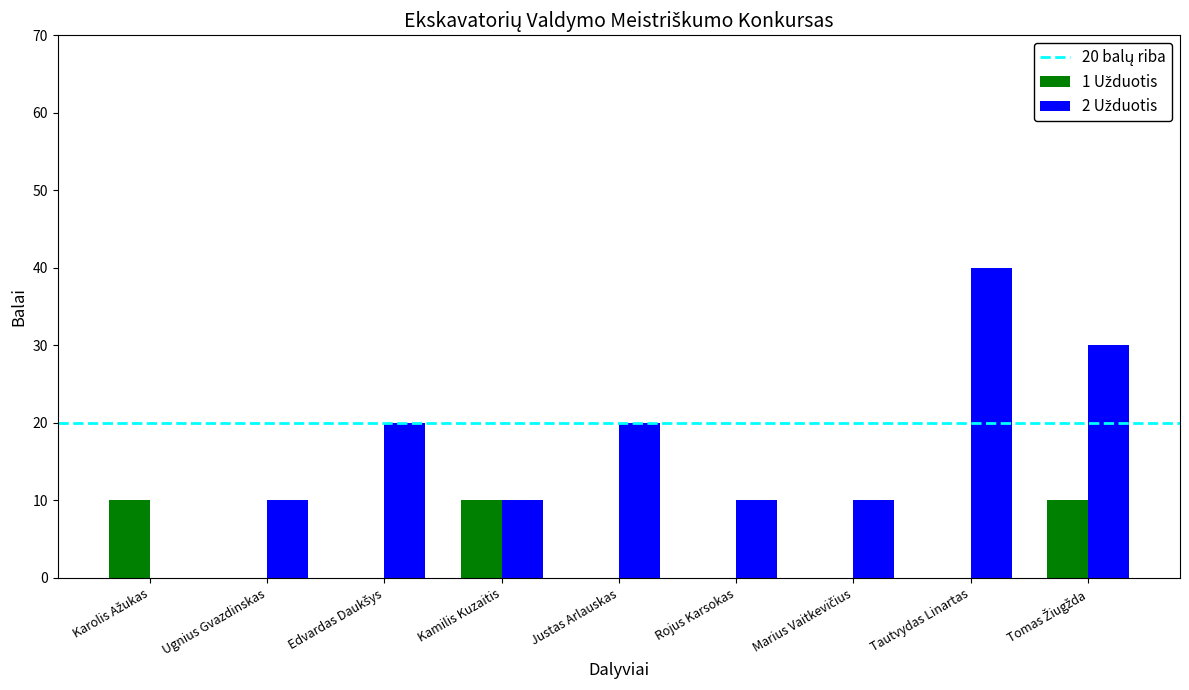

Which category has the highest value across all series?

Tautvydas Linartas